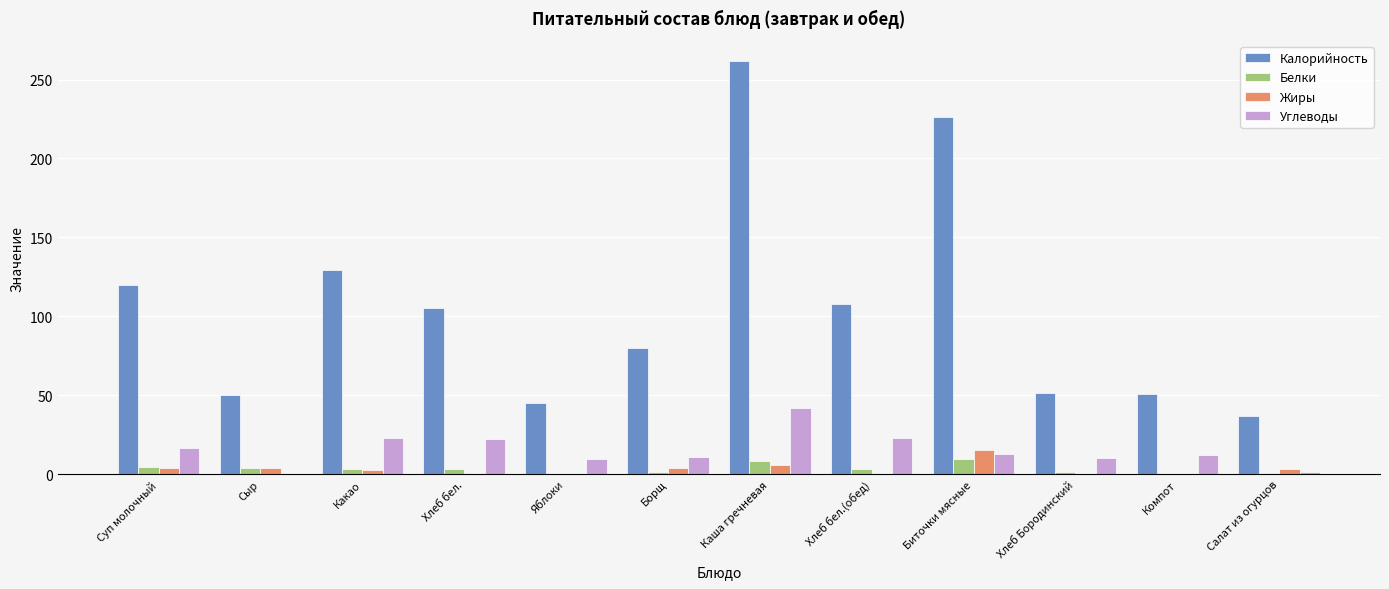

Where is Калорийность nearest to the value 149?

Какао